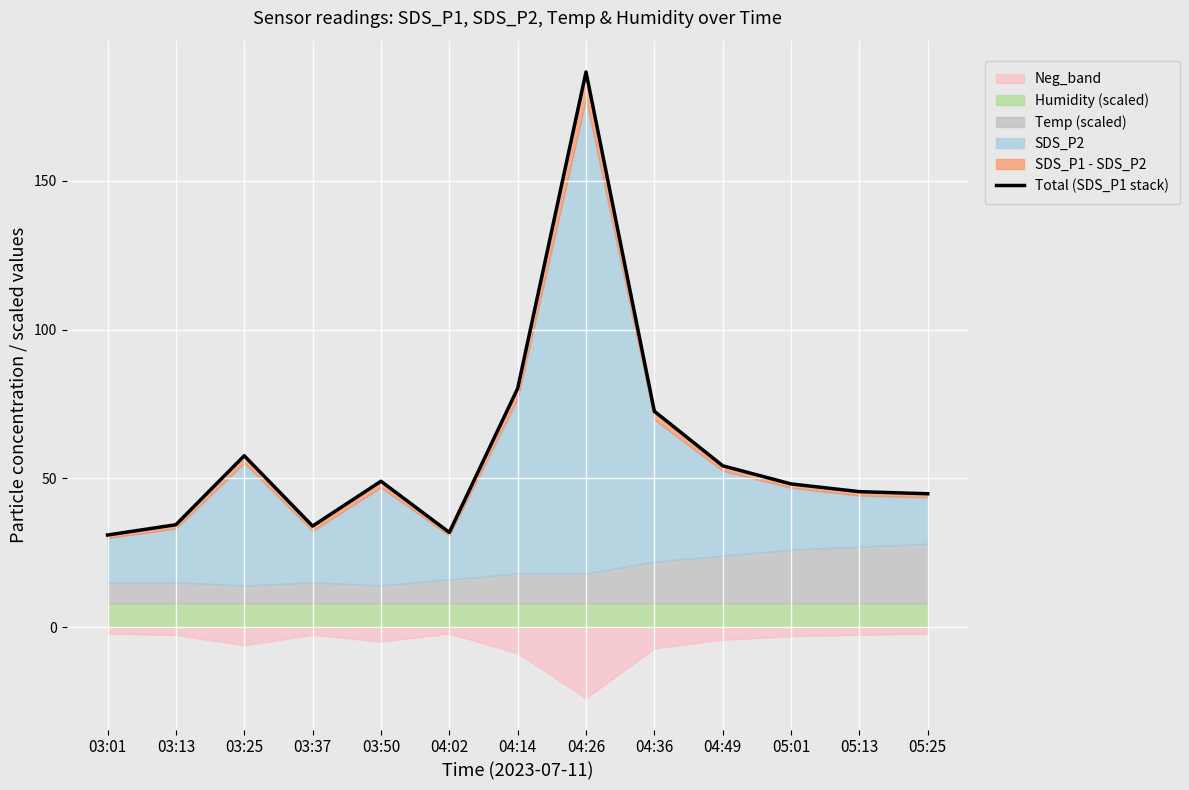

List the labels in order of value, largest first.

04:26, 04:14, 04:36, 03:25, 04:49, 03:50, 05:01, 05:13, 05:25, 03:13, 03:37, 04:02, 03:01